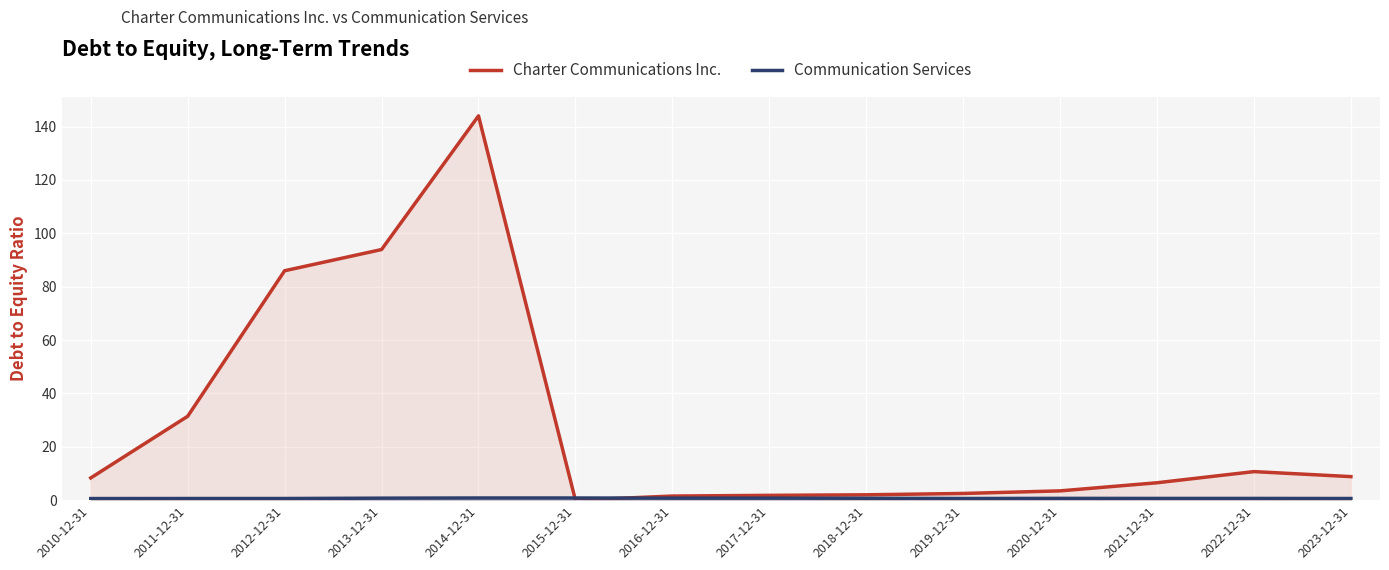

How many data points in Charter Communications Inc. are above 8?

7